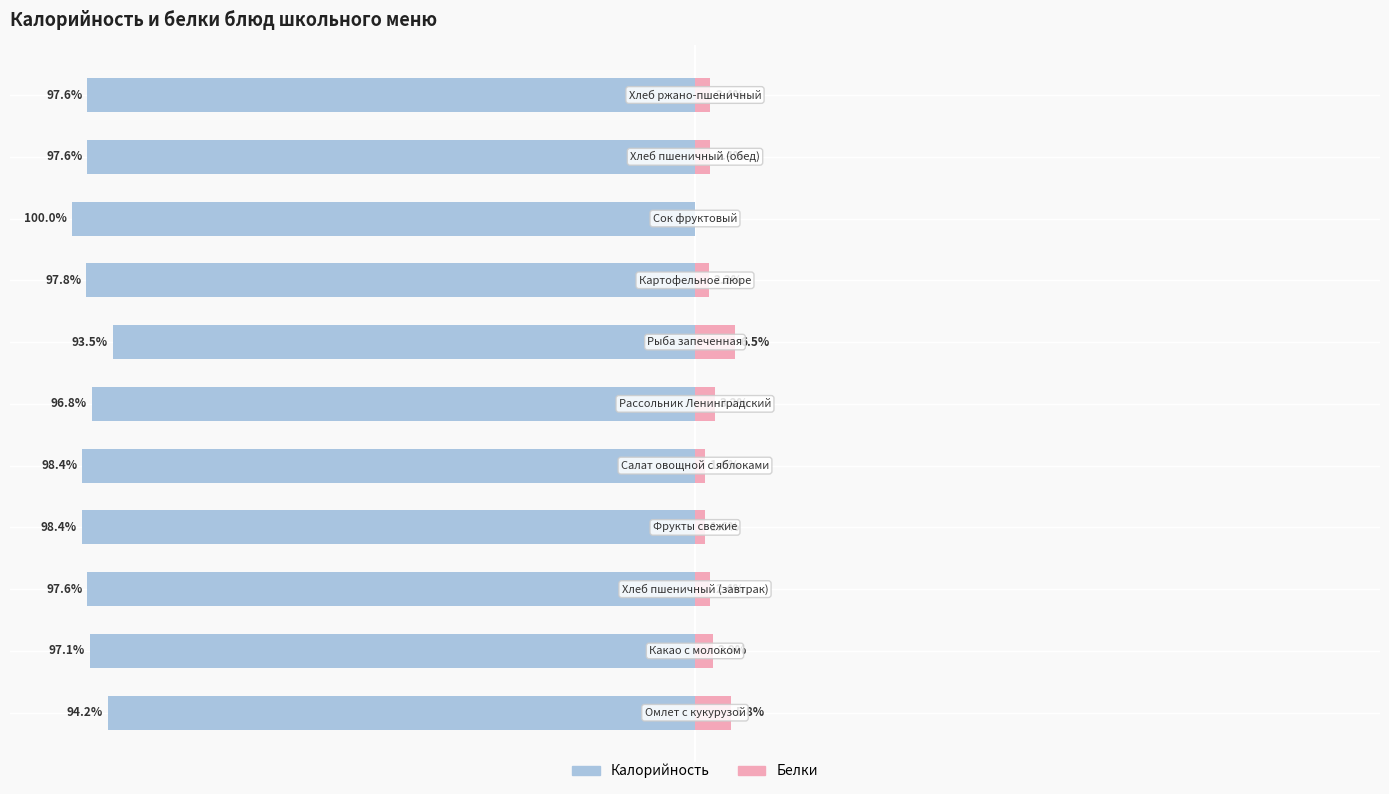

What is the total value across all series at 7?

-95.5